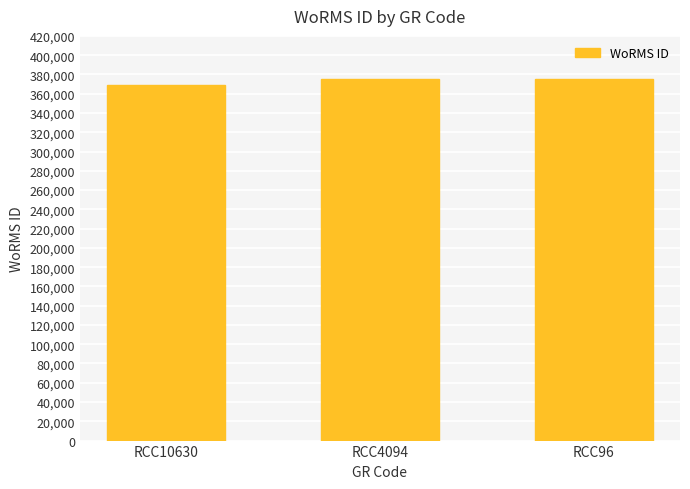

What is the difference between the maximum and minimum values?

6322